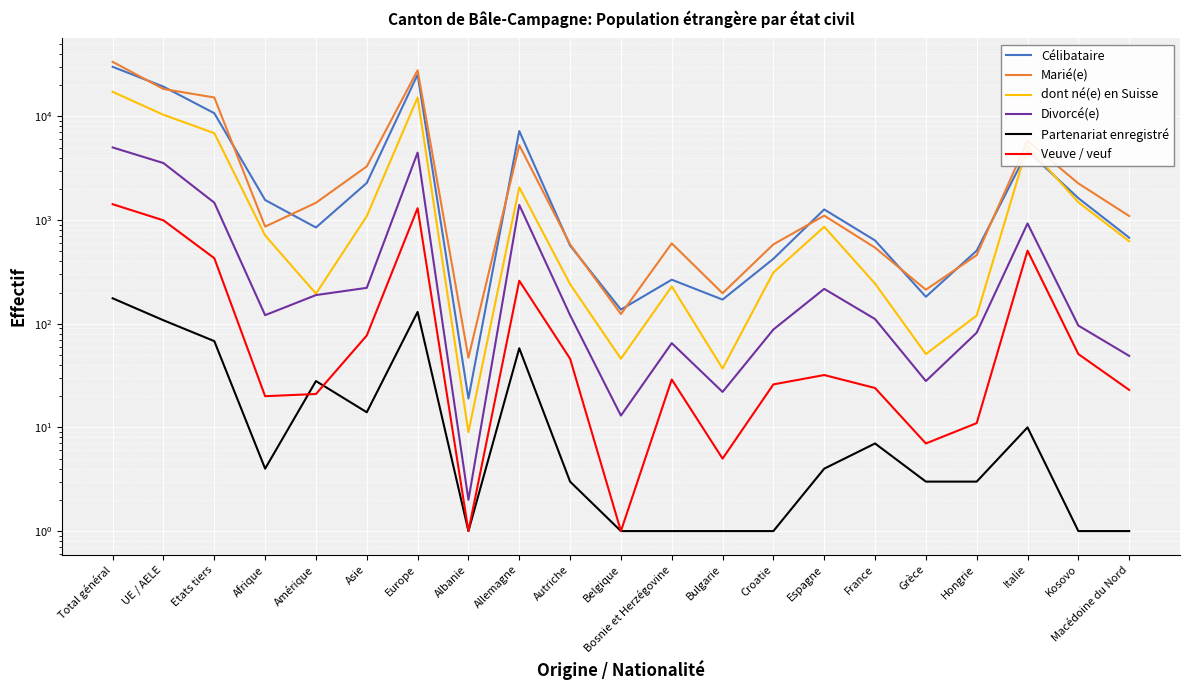

Is it true that Divorcé(e) equals 60 at Autriche?

False